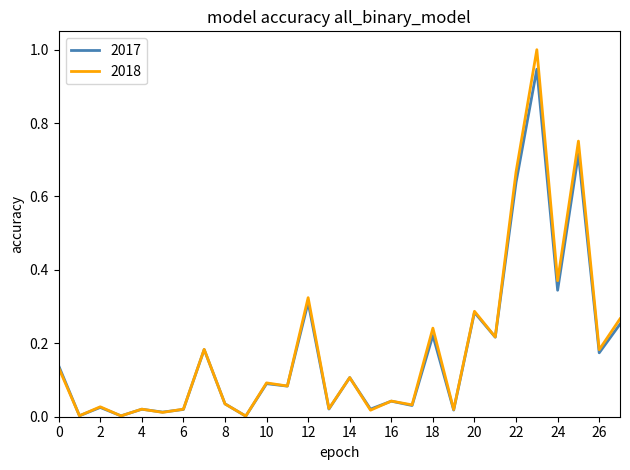

Which series has the widest spread of values?

2018